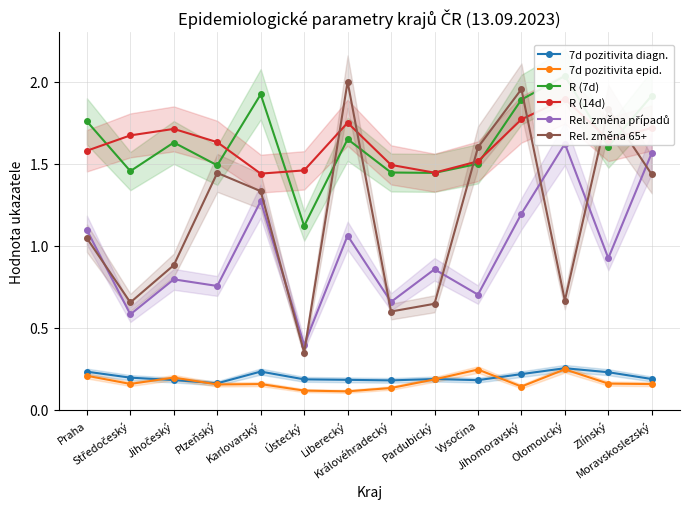

How many lines are shown in the chart?

6